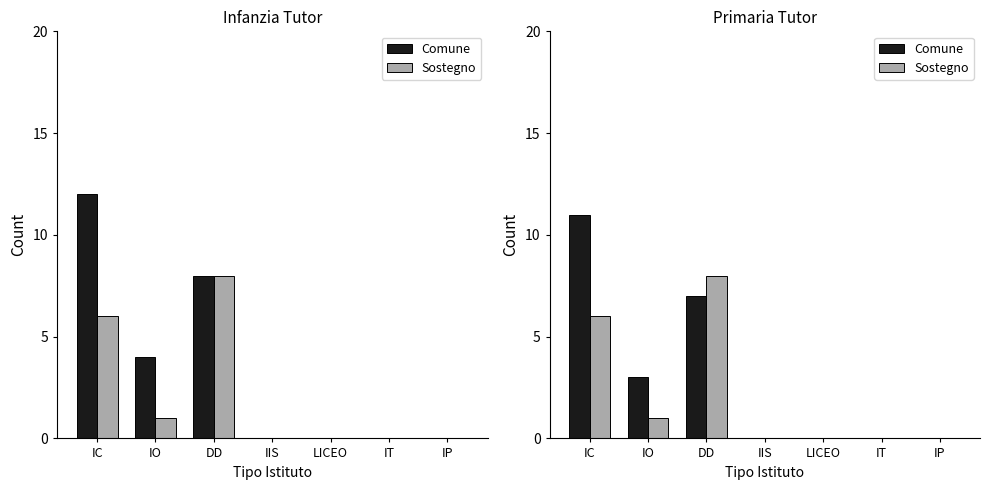

How many data points in Sostegno are above 0?

3